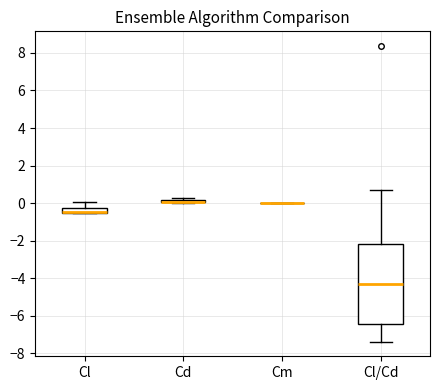

Comparing the boxes themselves (not the whiskers), which one is the tallest?

Cl/Cd